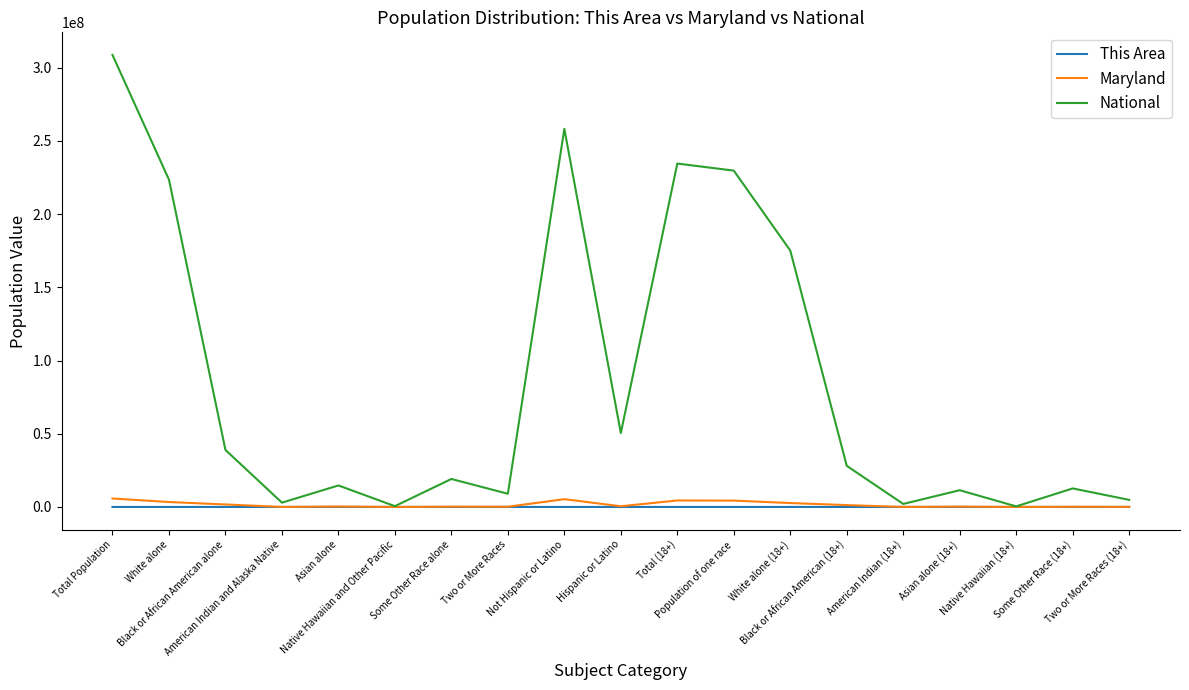

Which series has the widest spread of values?

National